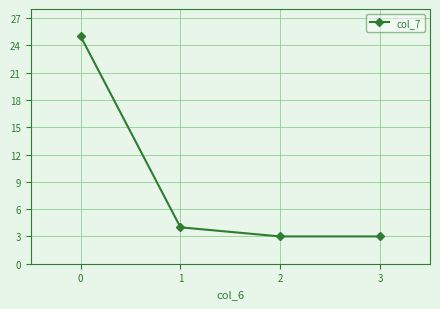

At which category does the chart reach its peak across all series?

0